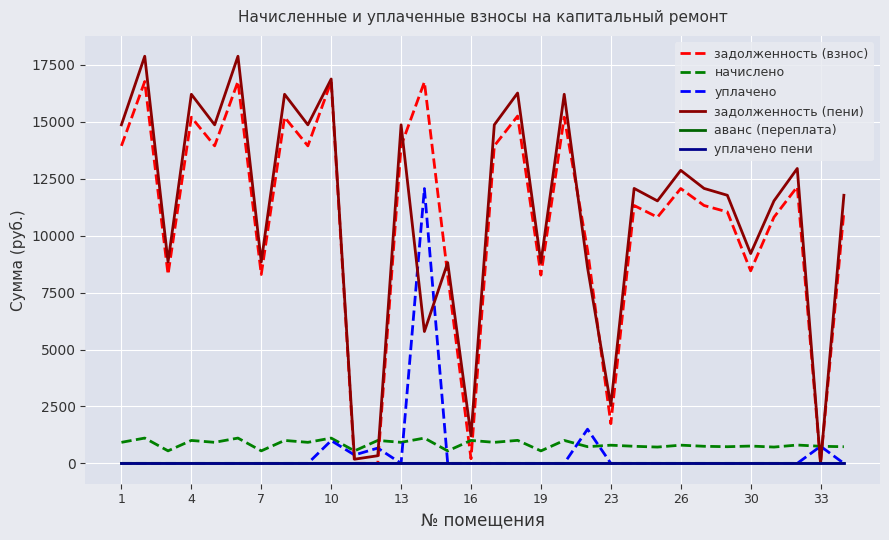

What is the highest value of the задолженность (взнос) series?

16769.0